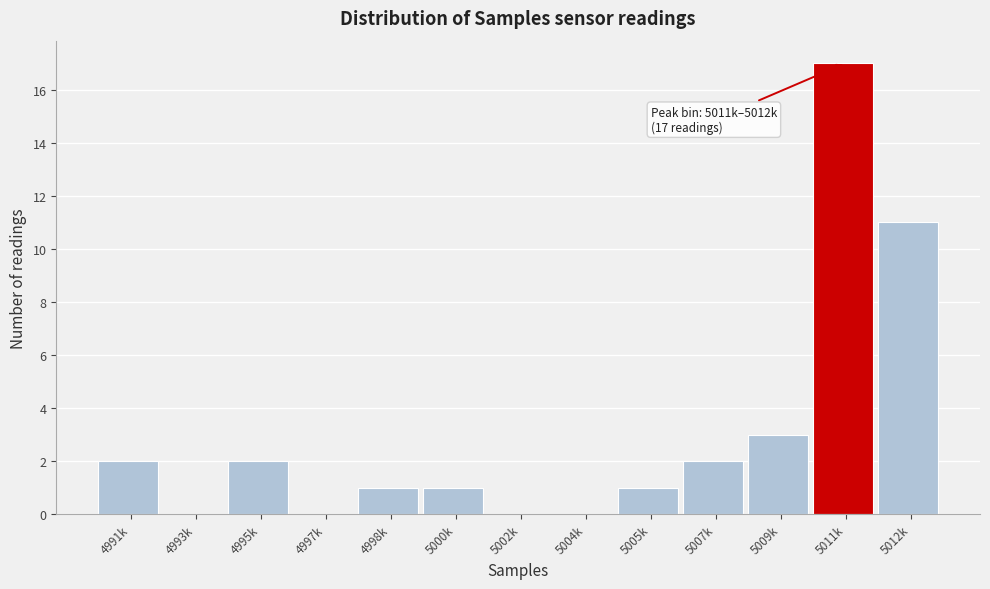

Reading right to left, extract all data points from this chart.

5012k=11	5011k=17	5009k=3	5007k=2	5005k=1	5004k=0	5002k=0	5000k=1	4998k=1	4997k=0	4995k=2	4993k=0	4991k=2